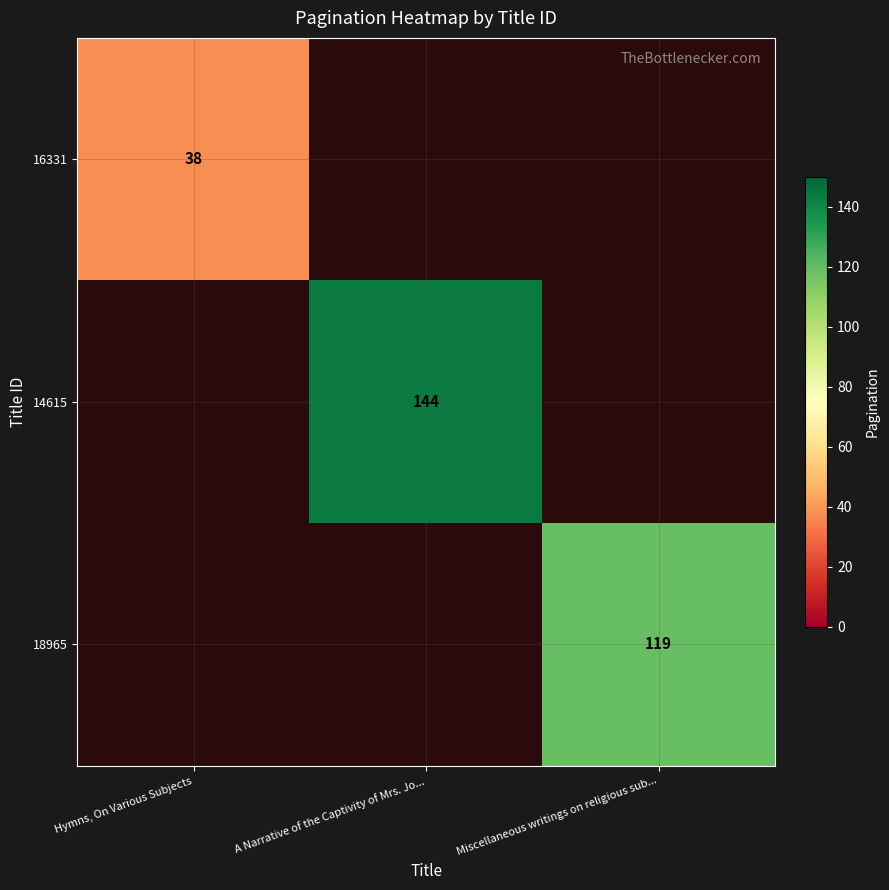

True or false: 14615 has a value of 60 at A Narrative of the Captivity of Mrs. Jo....

False